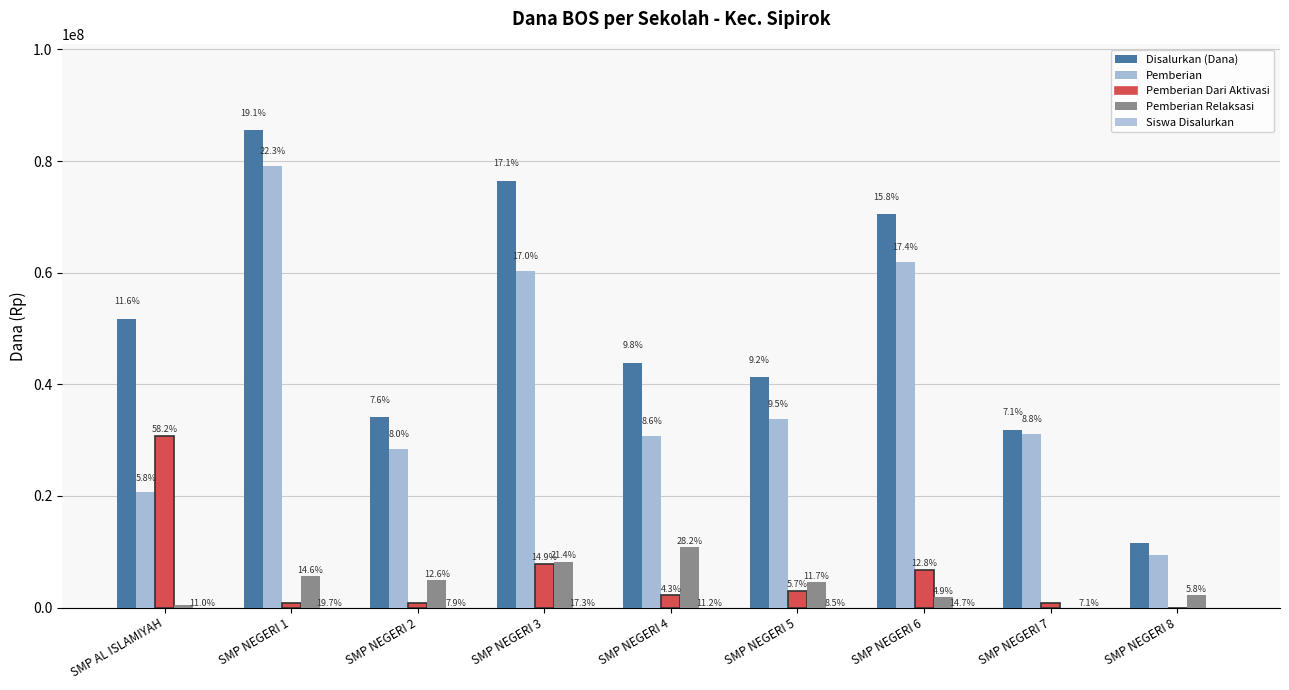

How many groups of bars are there?

9